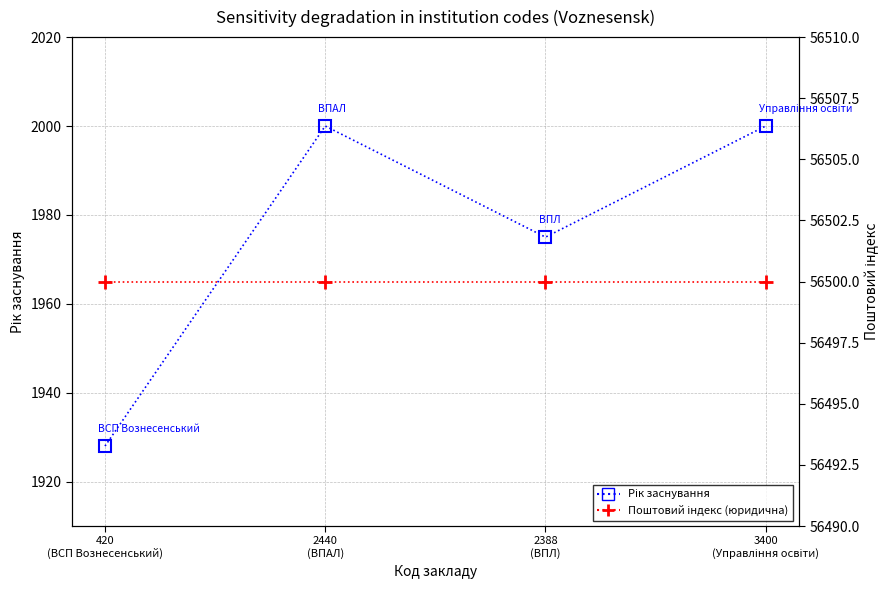

Is it true that Поштовий індекс (юридична) equals 37192 at 2440
(ВПАЛ)?

False